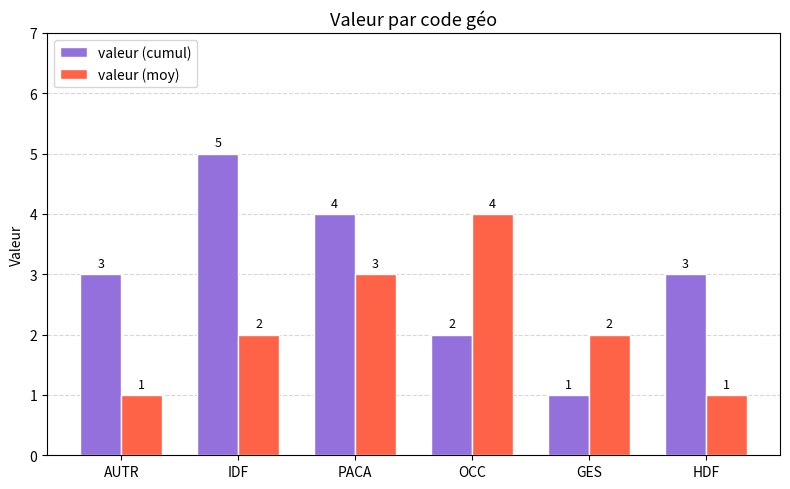

Read the valeur (moy) value at PACA.

3